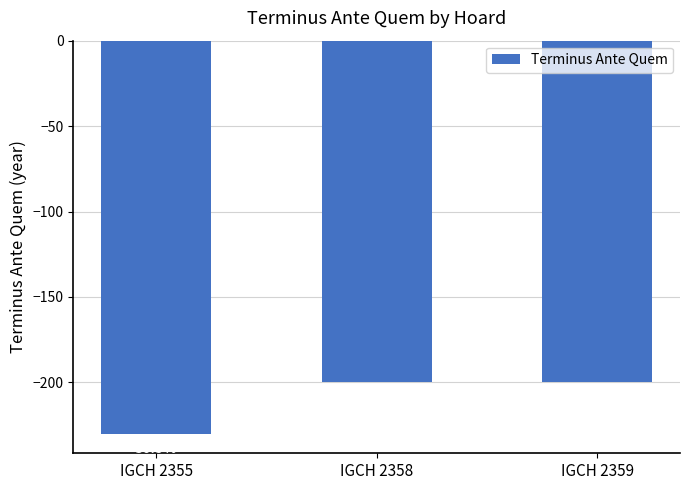

What is the maximum value shown in the chart?

-200